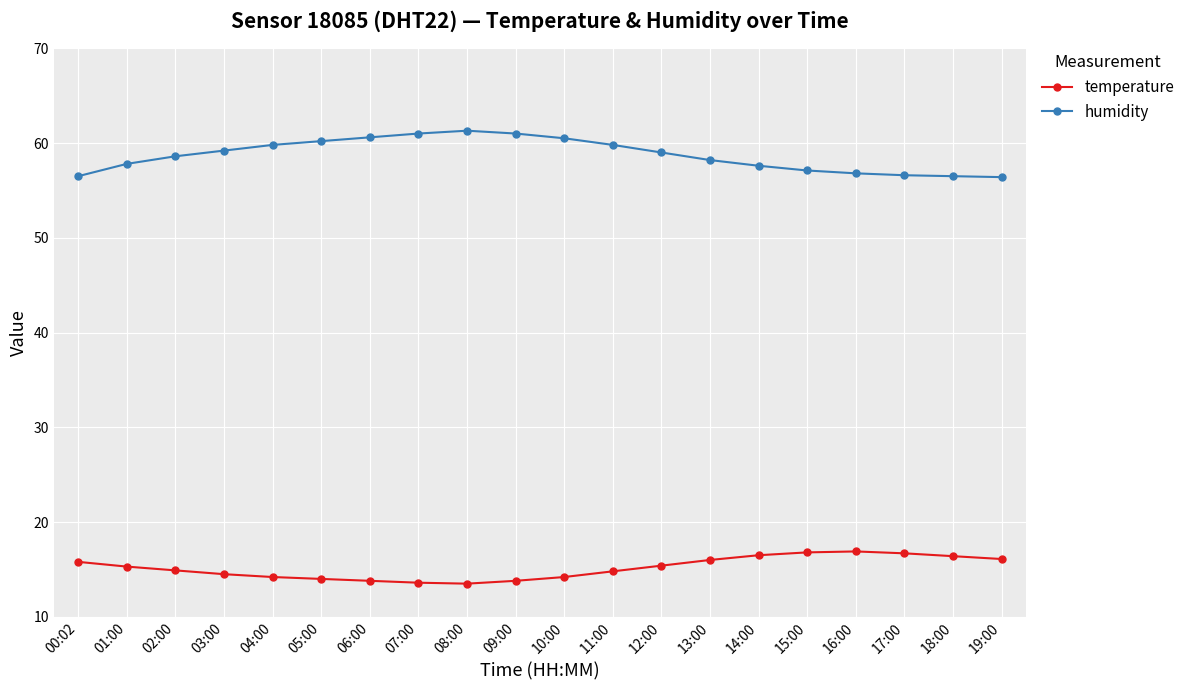

True or false: temperature and humidity cross at least once.

False